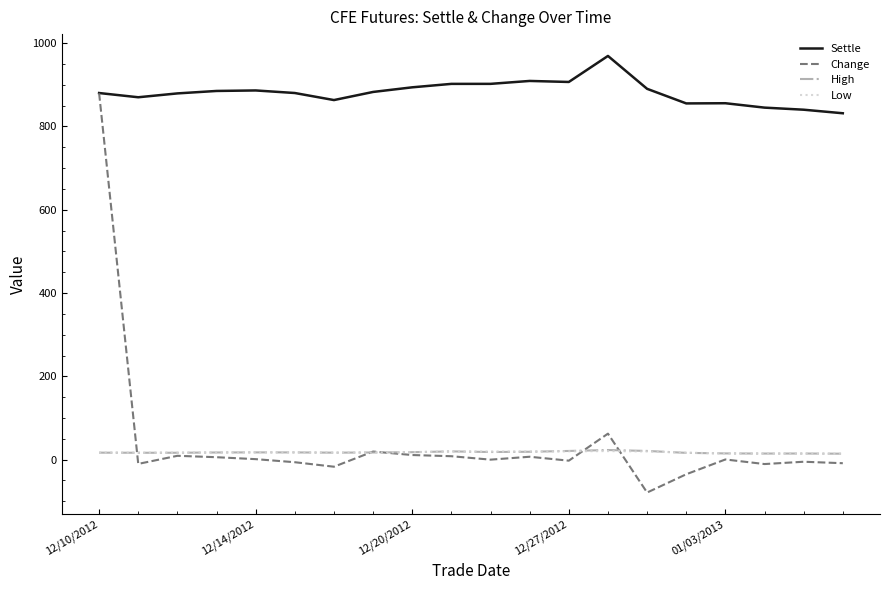

True or false: Settle and High cross at least once.

False